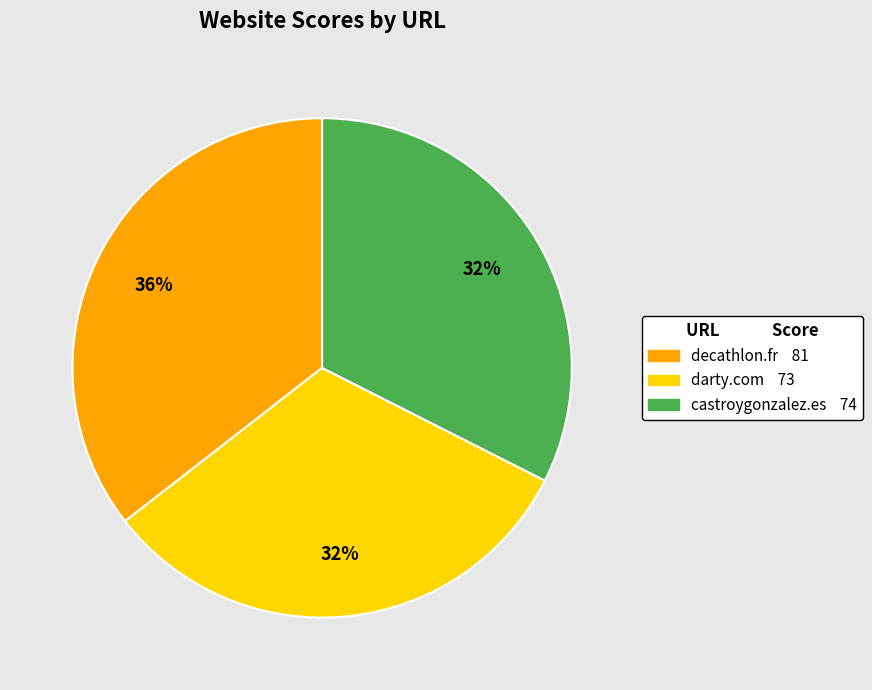

Count the number of slices in the pie.

3